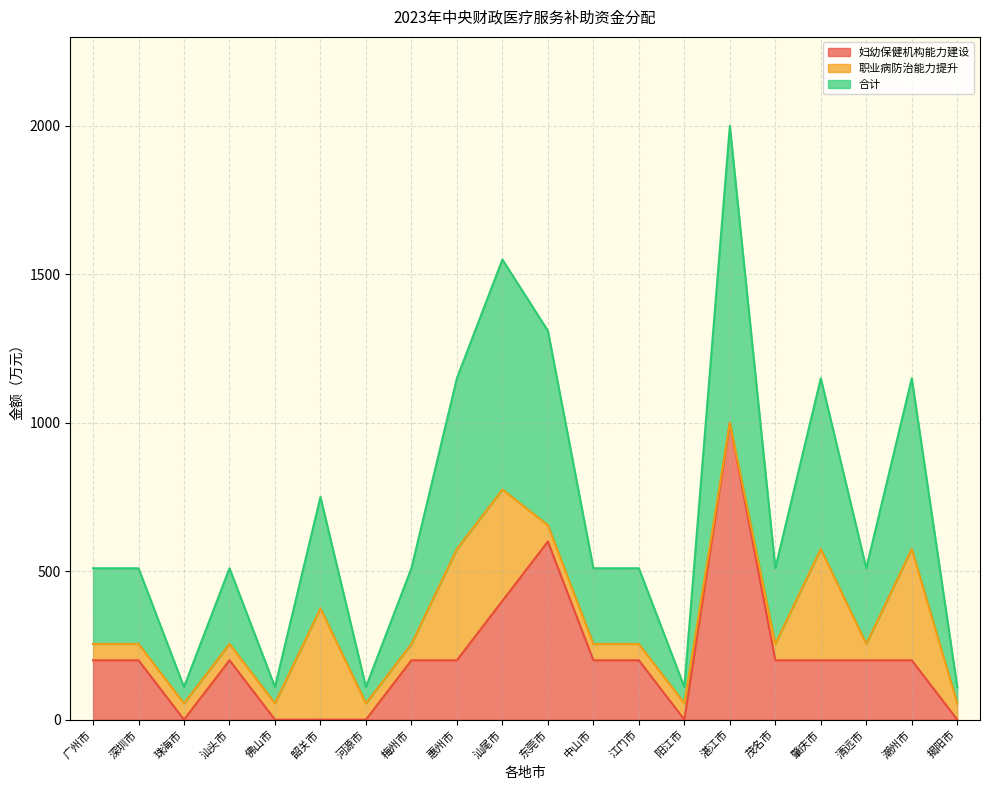

True or false: 合计 and 妇幼保健机构能力建设 cross at least once.

False